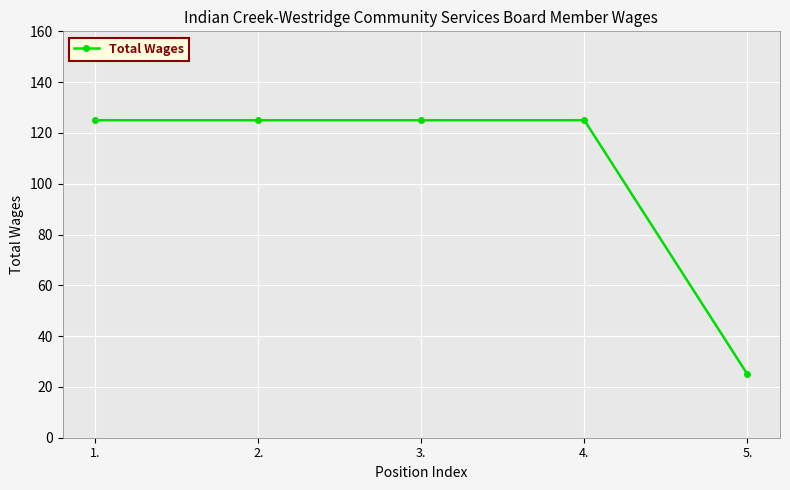

Approximately how many times larger is the value at 4. compared to 1.?

1.0